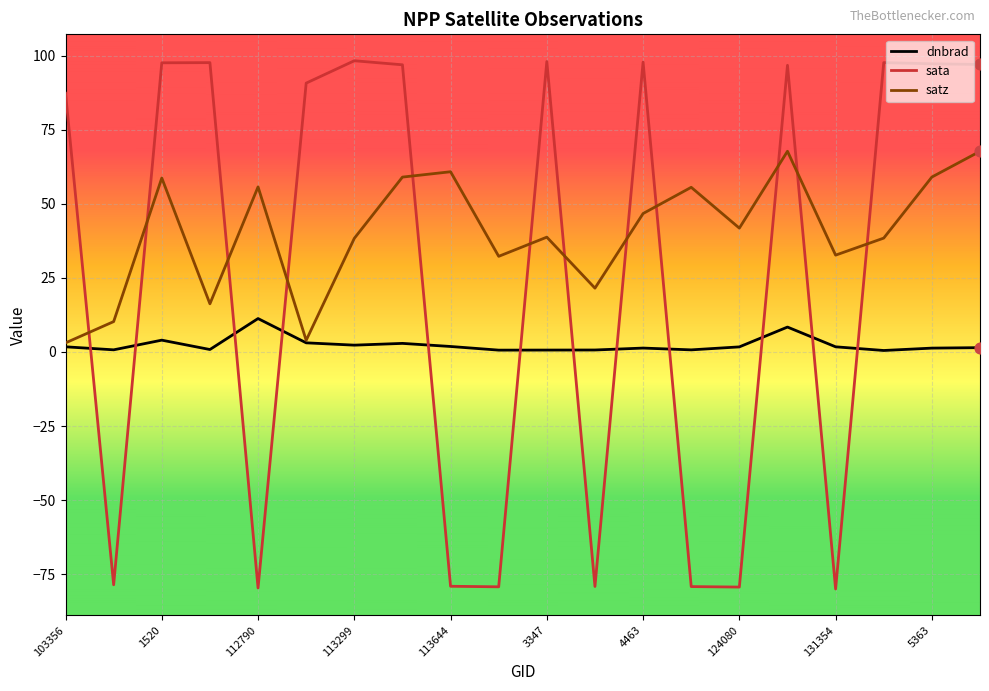

Which series has the largest total across all categories?

satz